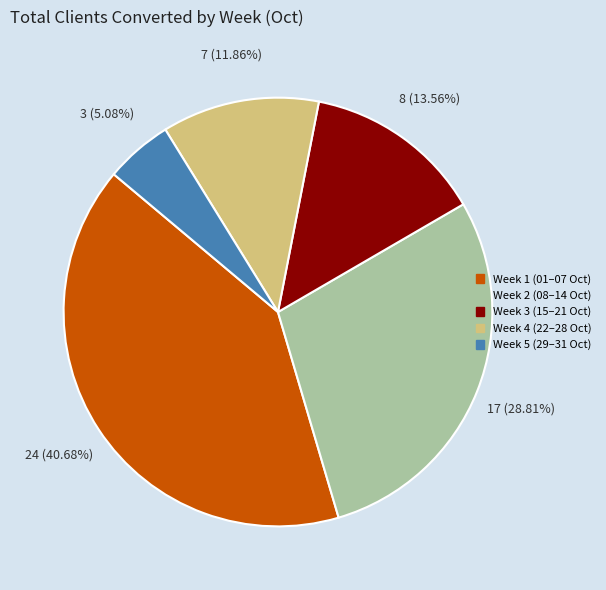

Is there a majority slice in this chart?

No